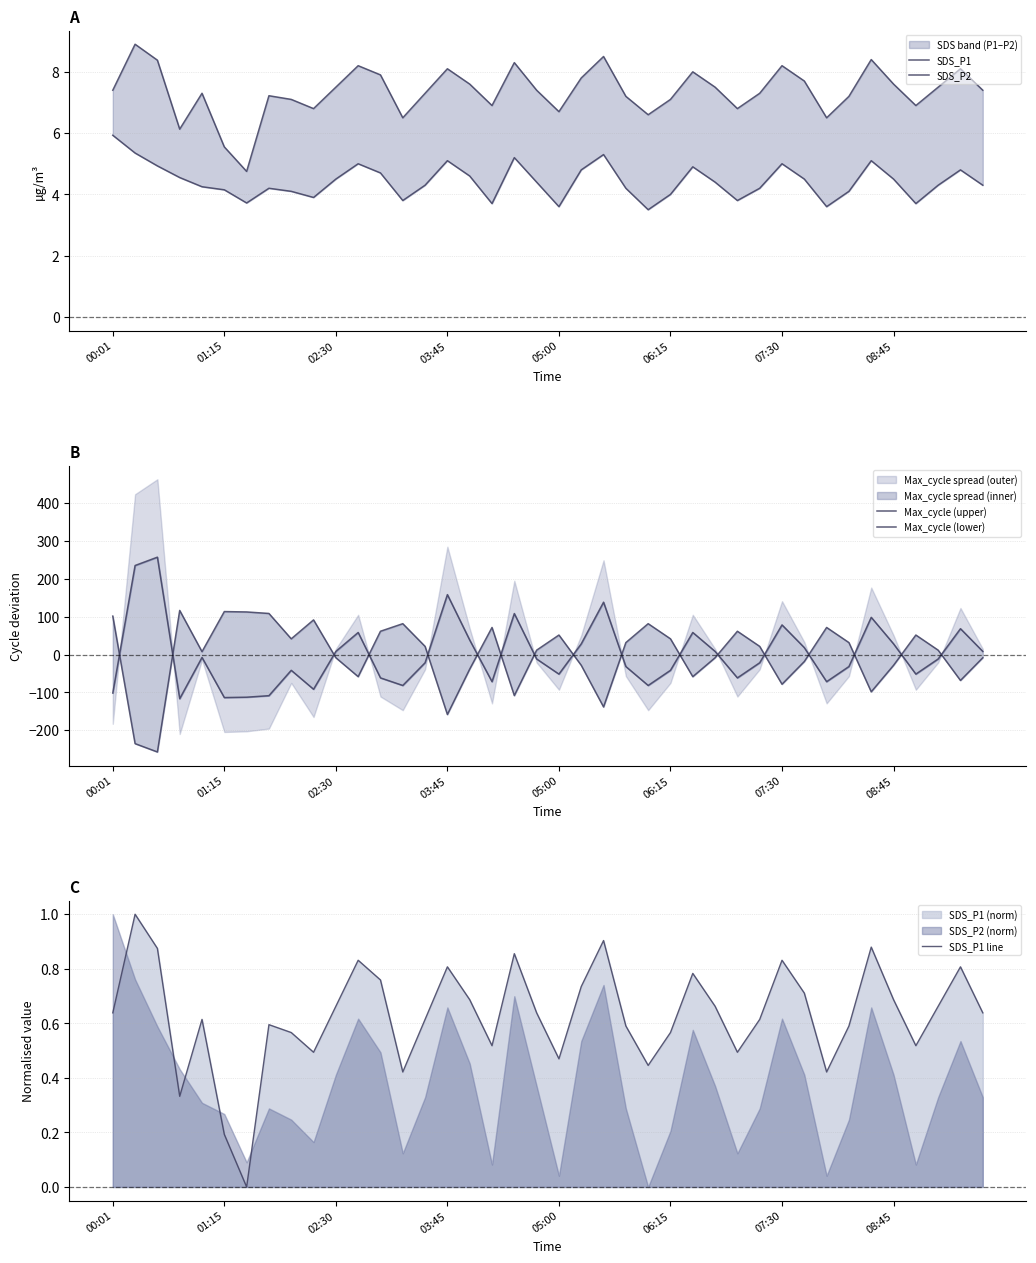

Which has a higher value, 22 or 14?

22